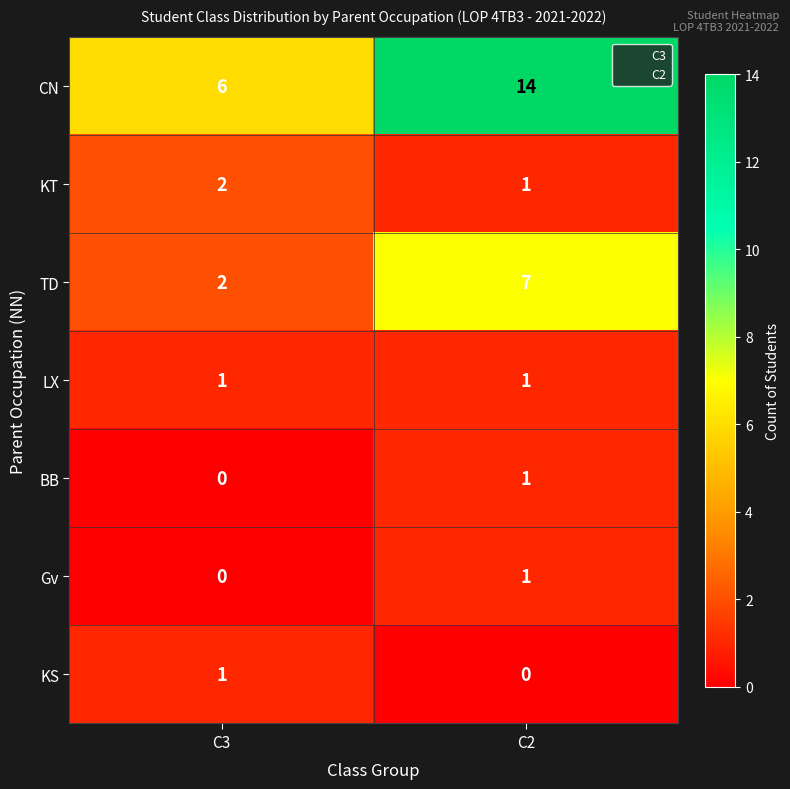

At which category is the sum across all series the highest?

C2